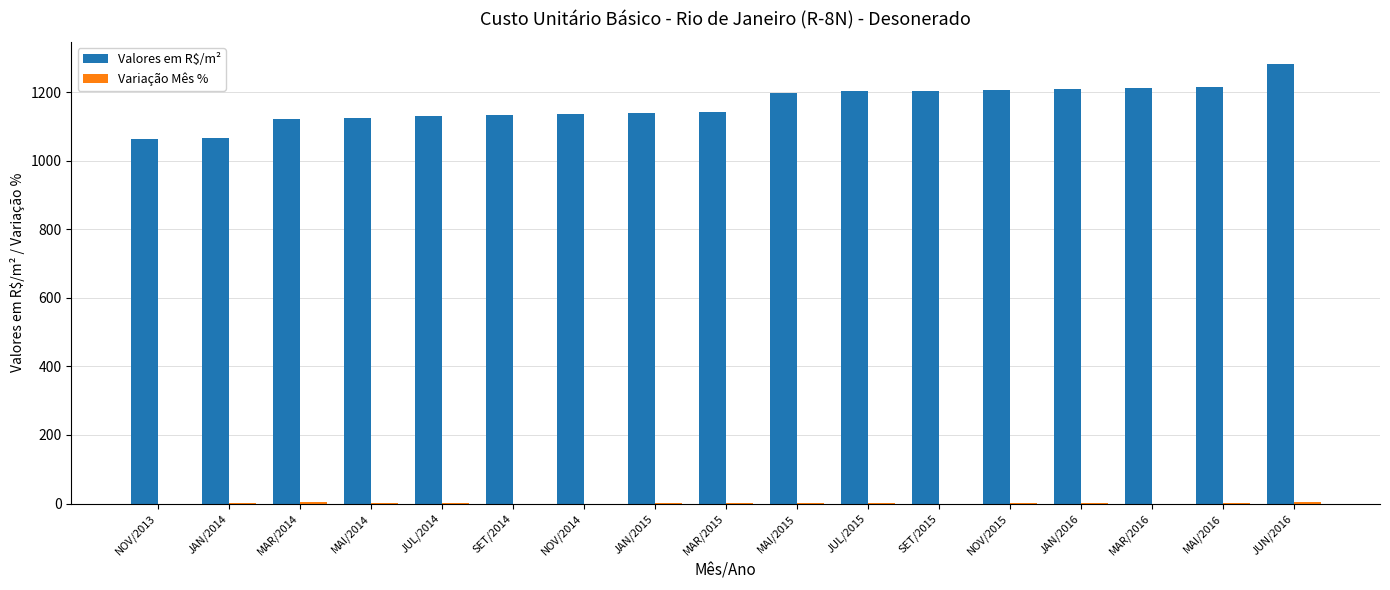

Which category has the highest value across all series?

JUN/2016